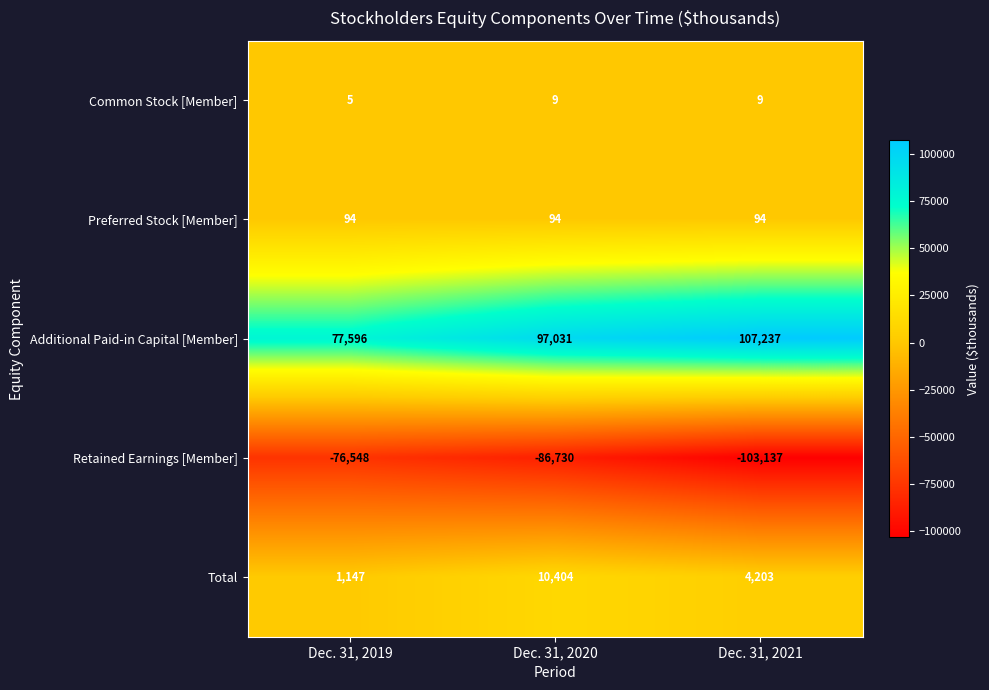

Reading left to right, transcribe all the data shown in this chart.

Common Stock [Member]: 5	9	9
Preferred Stock [Member]: 94	94	94
Additional Paid-in Capital [Member]: 77596	97031	107237
Retained Earnings [Member]: -76548	-86730	-103137
Total: 1147	10404	4203